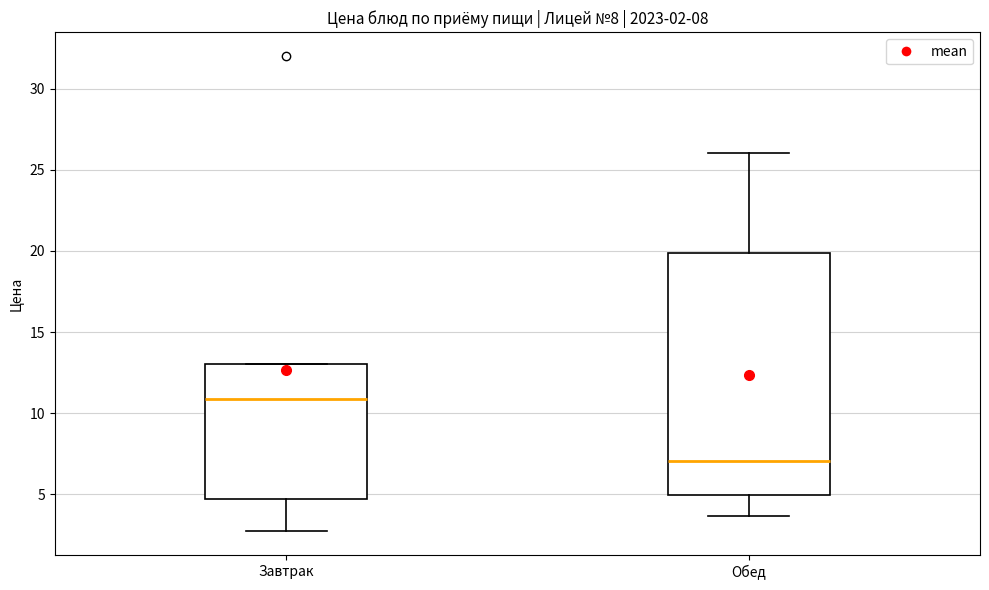

Which box has the highest median line?

Завтрак